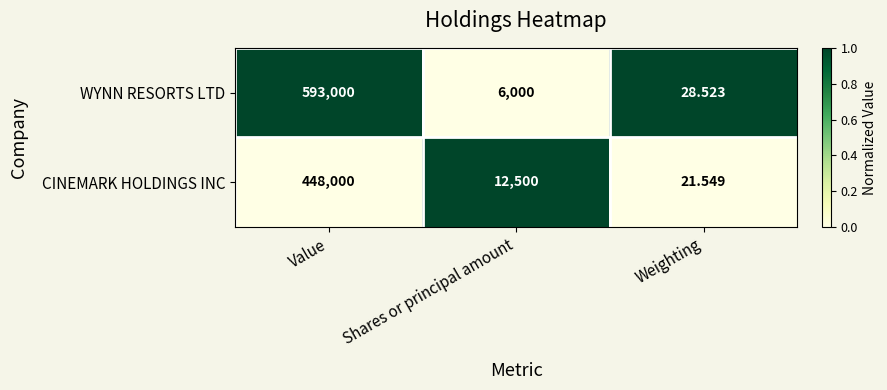

Which series has the largest range (max minus min)?

WYNN RESORTS LTD